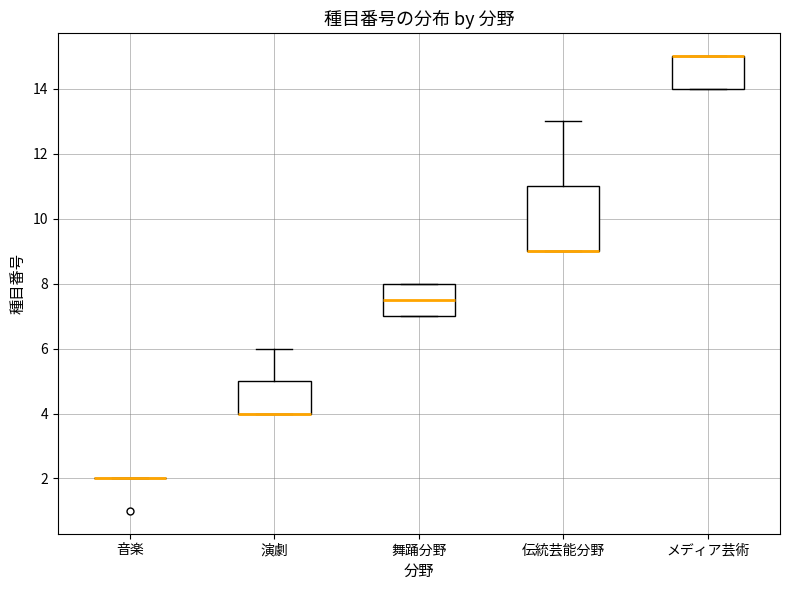

Which box is the tallest, from its lower edge to its upper edge?

伝統芸能分野